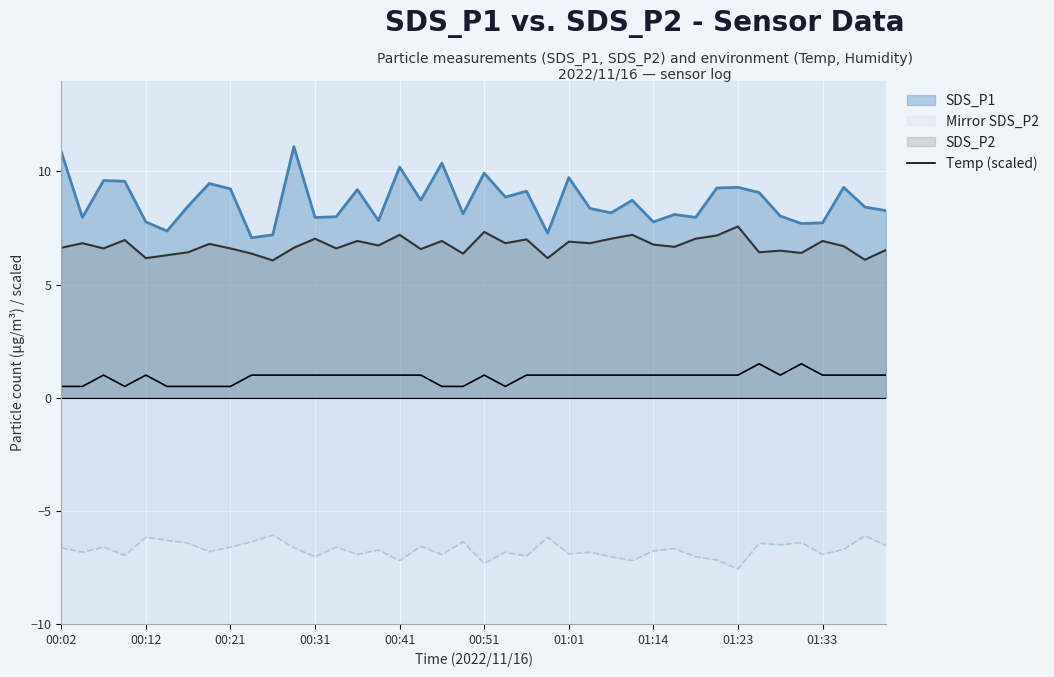

How many lines are shown in the chart?

4